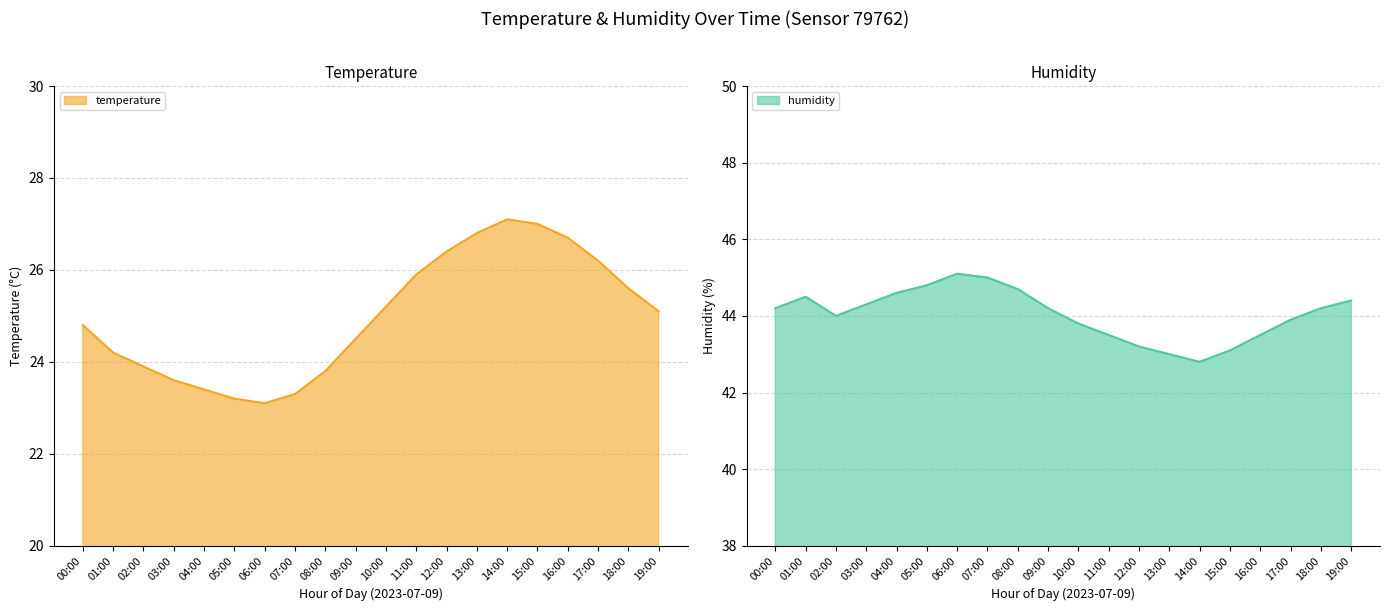

True or false: temperature and humidity intersect in this chart.

False